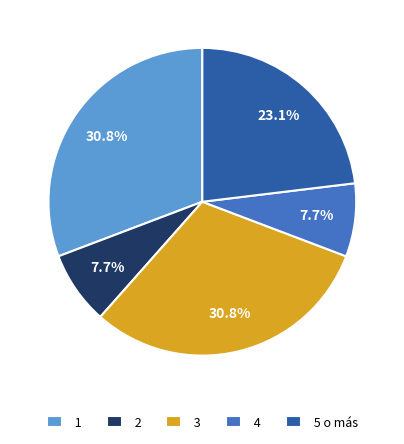

Approximately how many times larger is the value at 5 o más compared to 4?

3.0